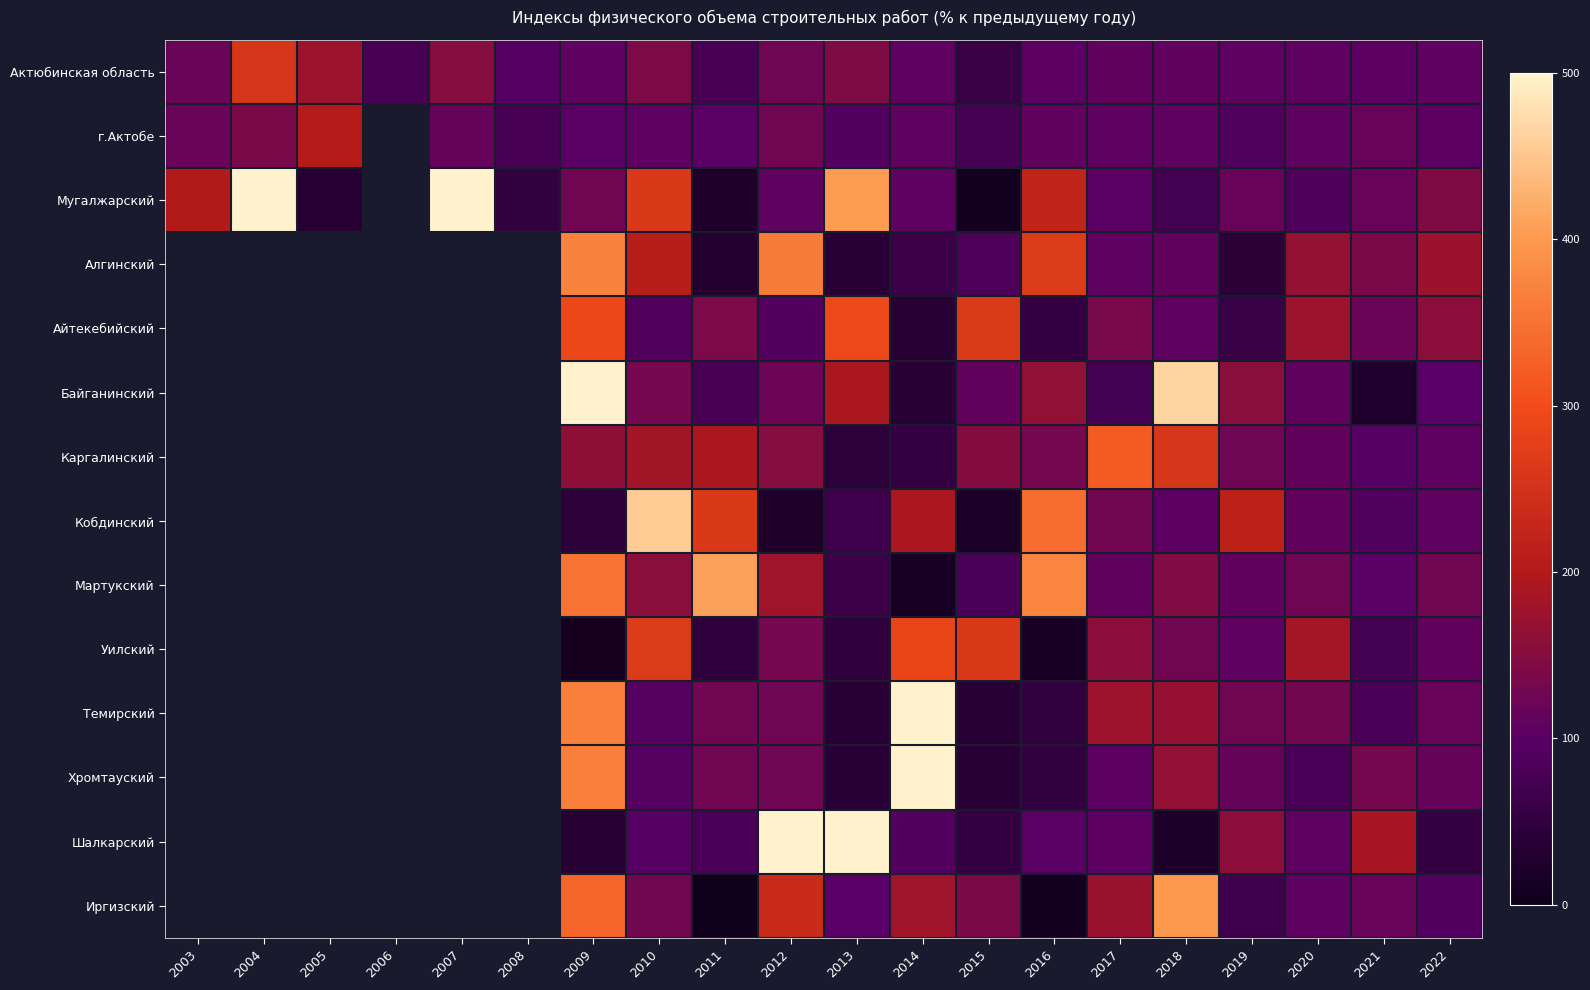

At 2014, list the series in order from smallest to largest.

Мартукский, Айтекебийский, Байганинский, Каргалинский, Алгинский, Шалкарский, Актюбинская область, Мугалжарский, г.Актобе, Иргизский, Кобдинский, Уилский, Темирский, Хромтауский